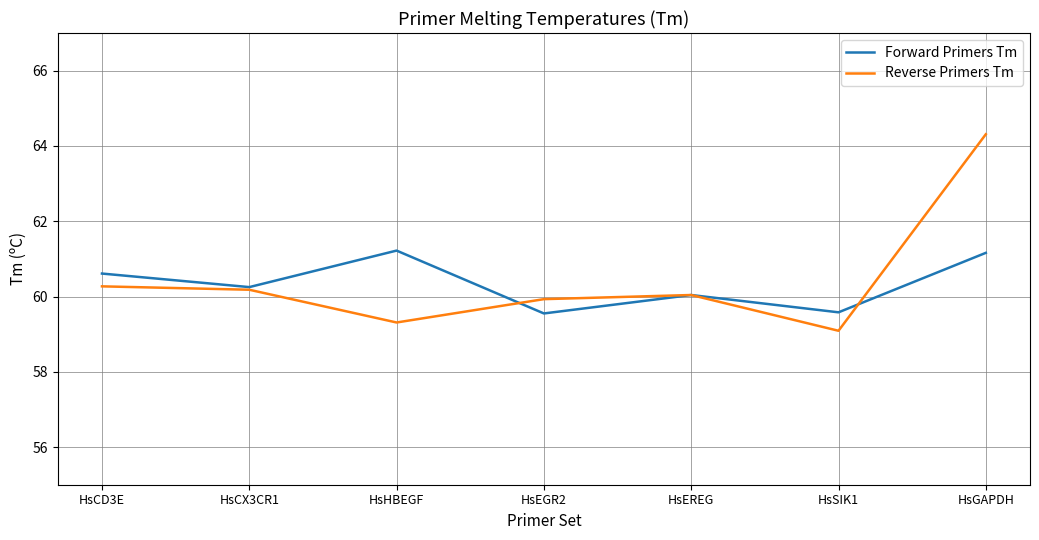

What is the average value of the Forward Primers Tm series?

60.3